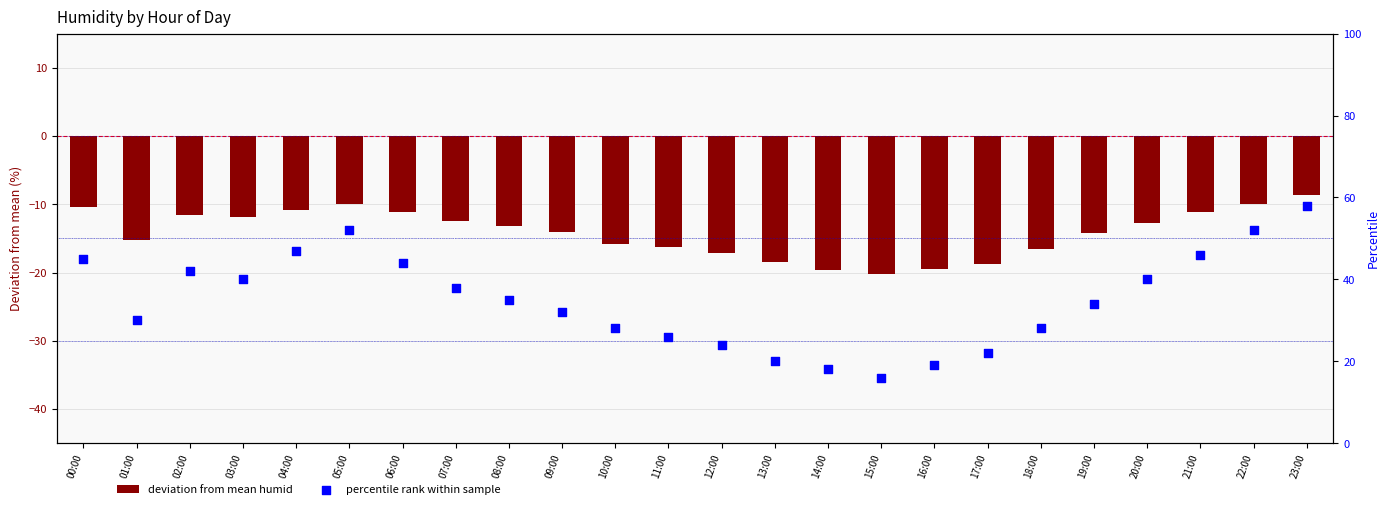

What are all the series names shown in the legend?

deviation from mean humid, percentile rank within sample